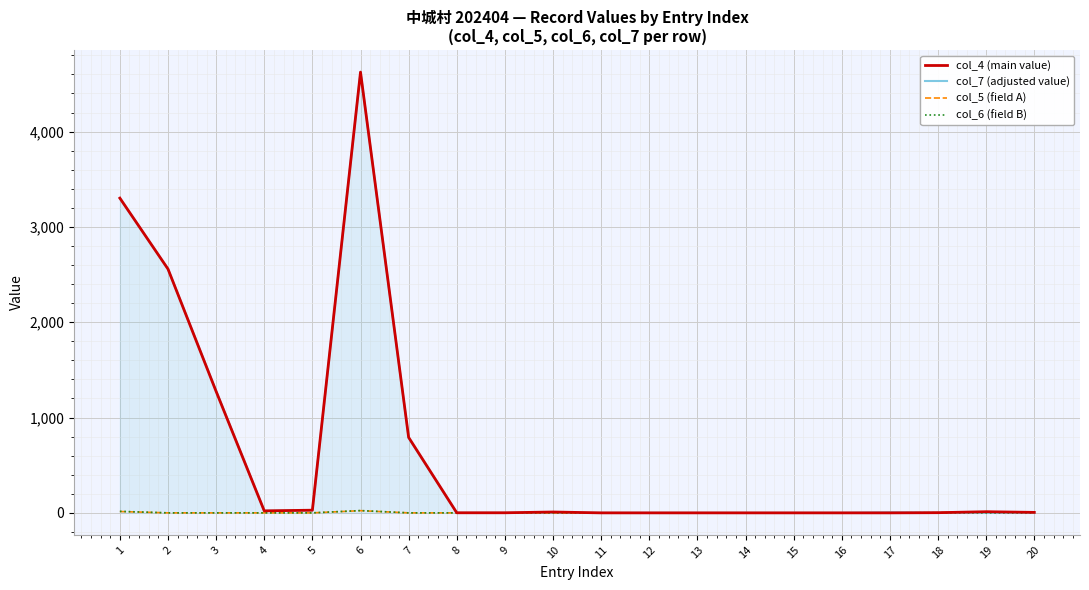

Which series has the largest range (max minus min)?

col_4 (main value)